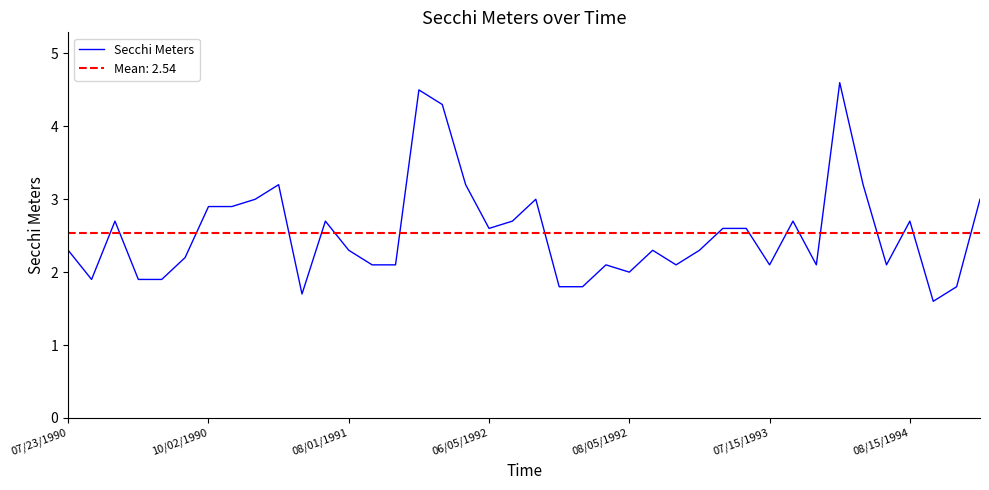

At which category does the chart reach its peak across all series?

33